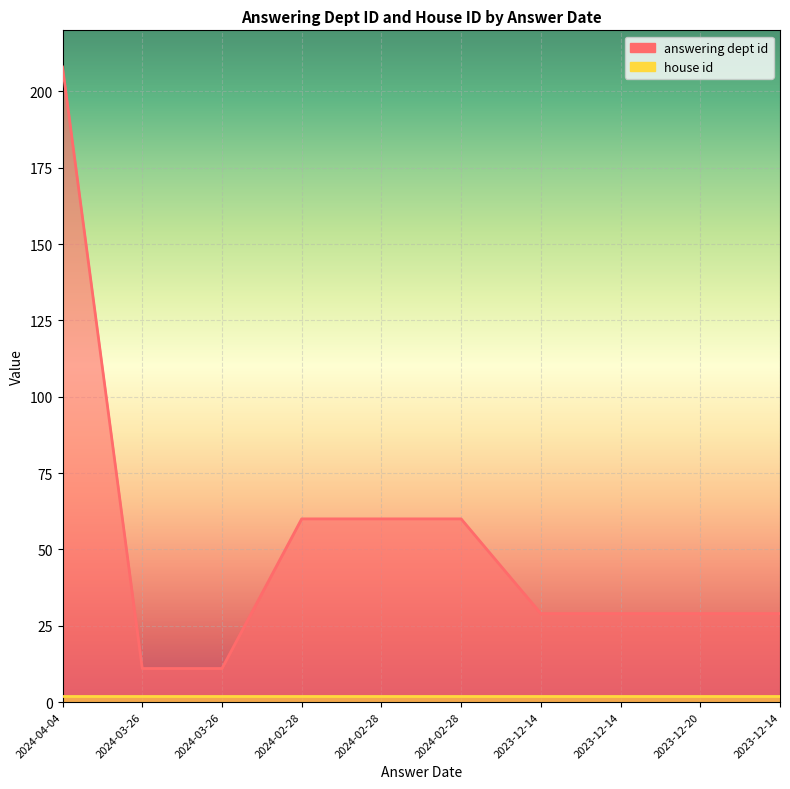

True or false: the data has more than 0 interior local peaks.

False